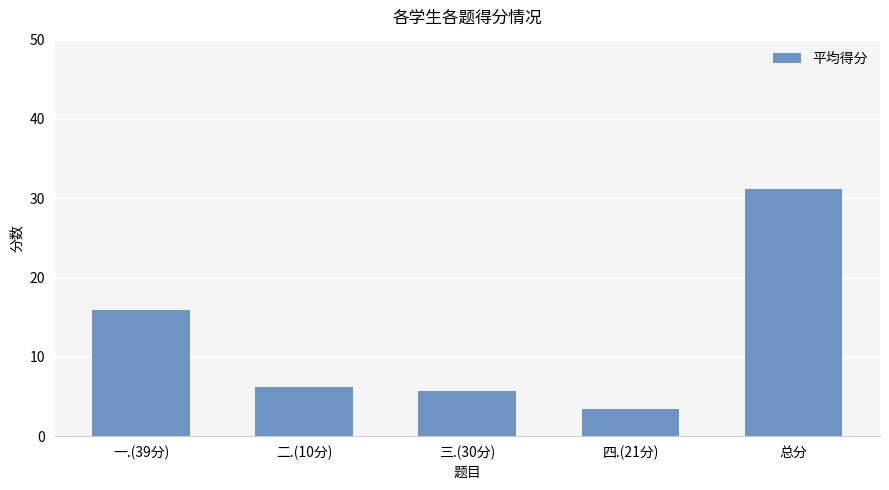

Which category has the lowest value across all series?

四.(21分)